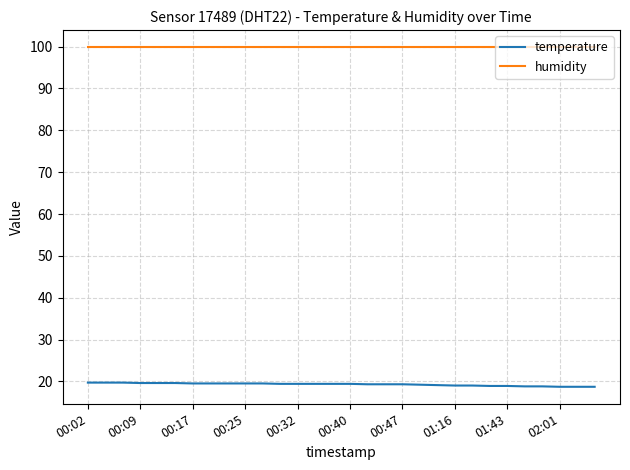

Rank the series by their maximum value, from highest to lowest.

humidity, temperature